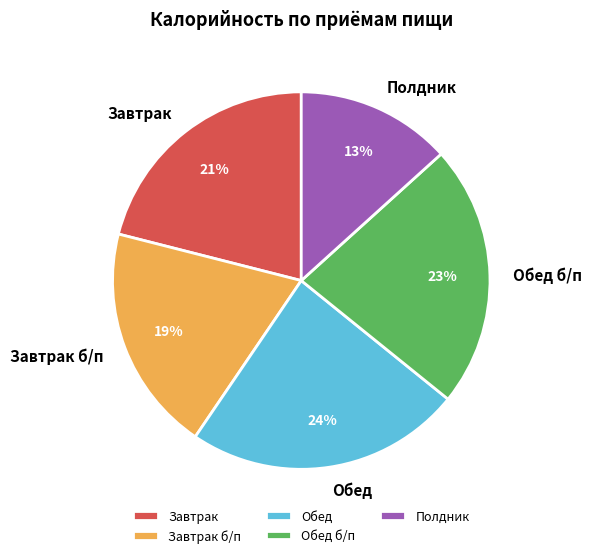

Is Обед the majority of the pie?

No